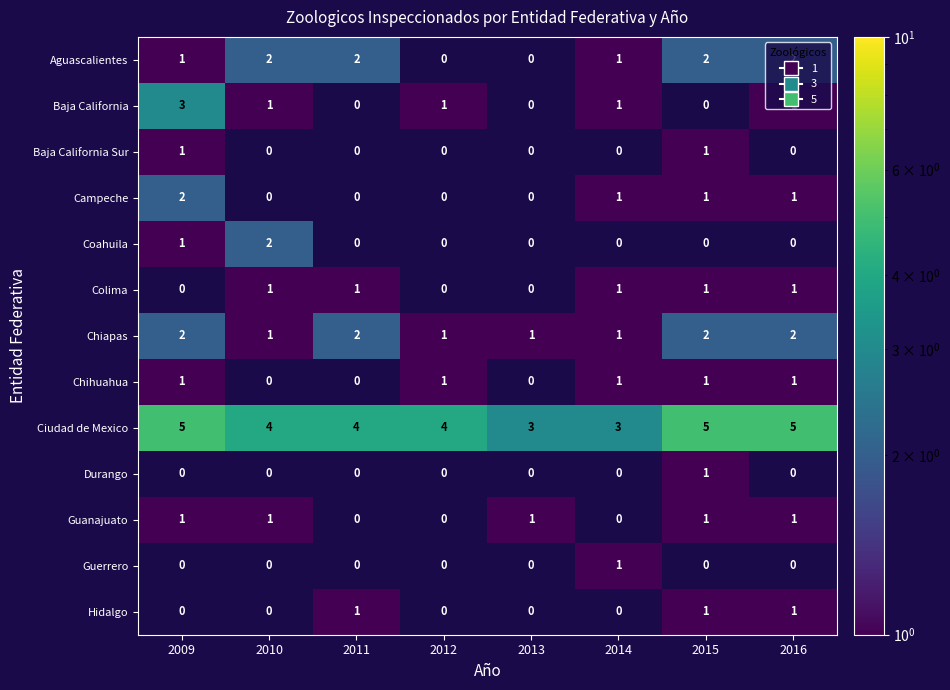

At which category is the sum across all series the highest?

2009